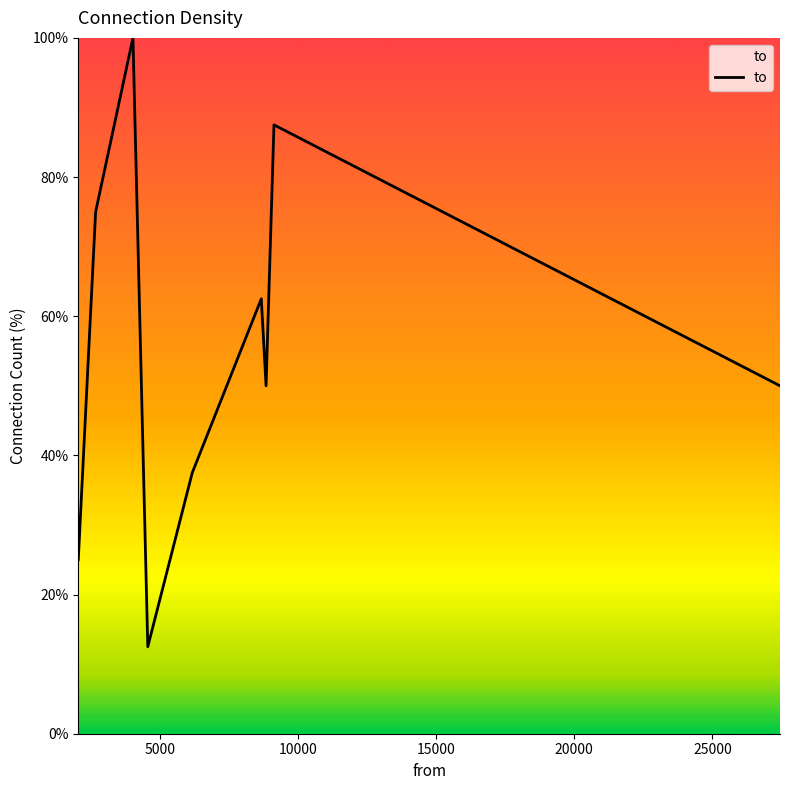

What is the difference between the maximum and minimum values?

87.5